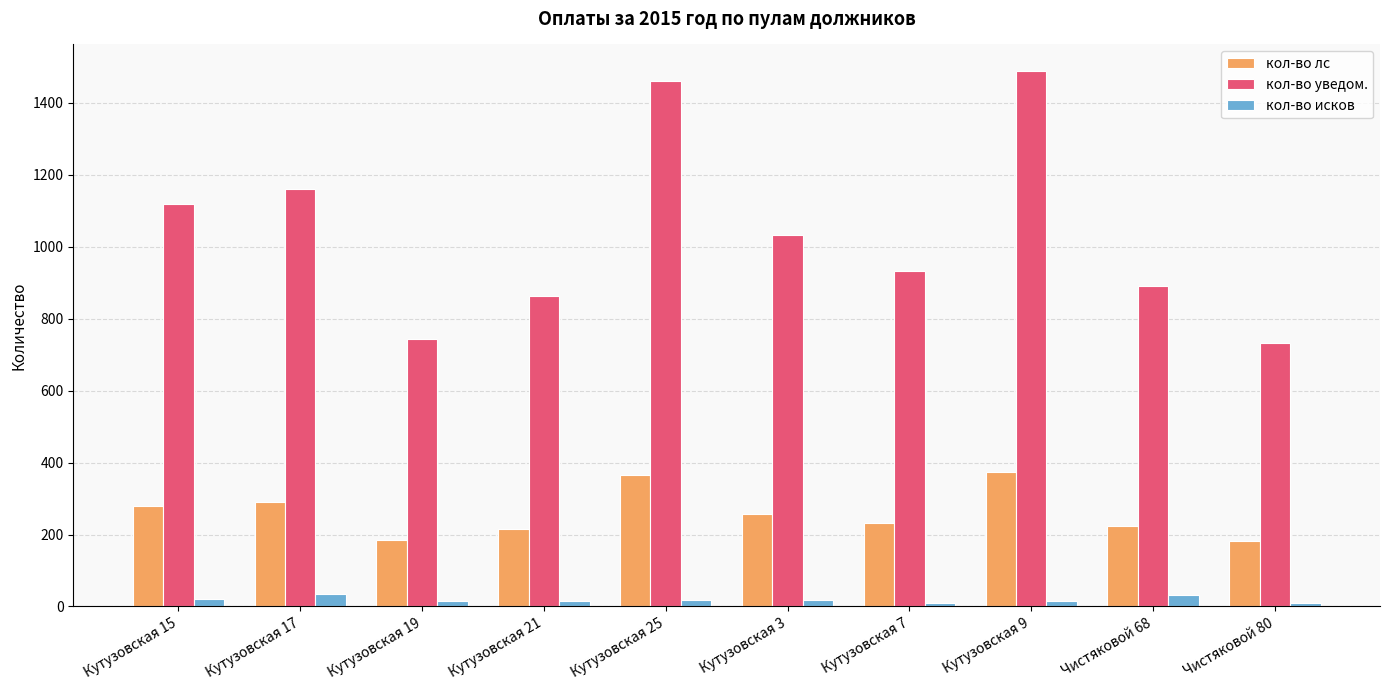

Which series has the widest spread of values?

кол-во уведом.